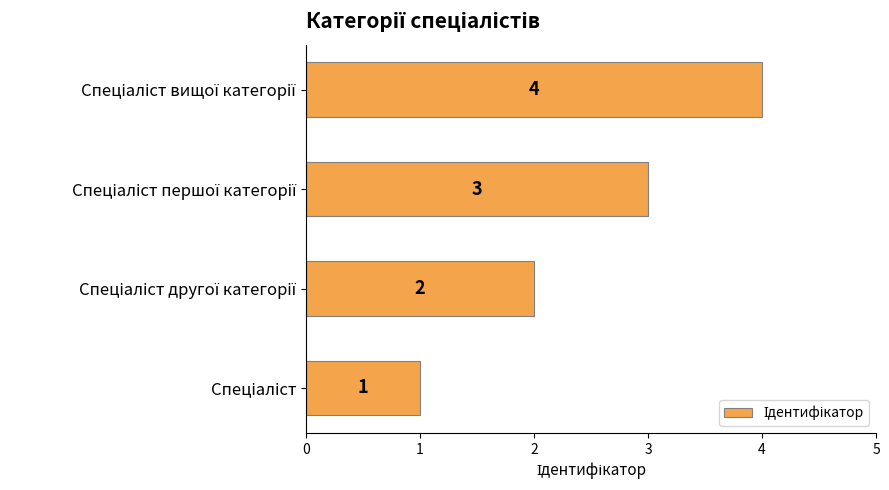

What is the maximum value shown in the chart?

4